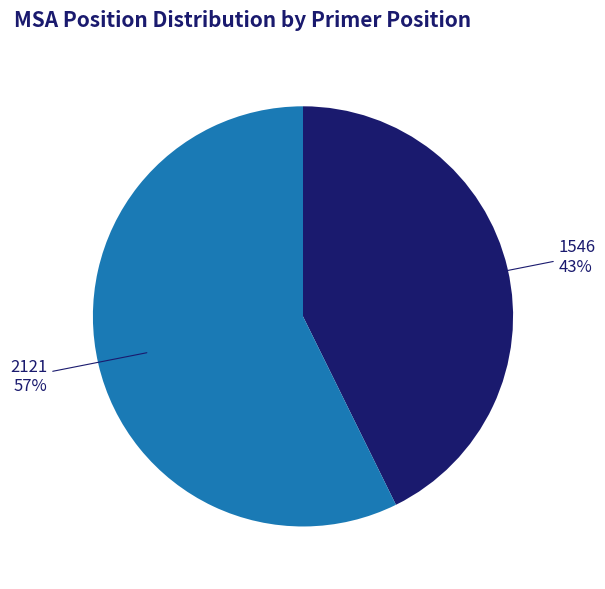

To the nearest percent, what is the average slice percentage?

50%